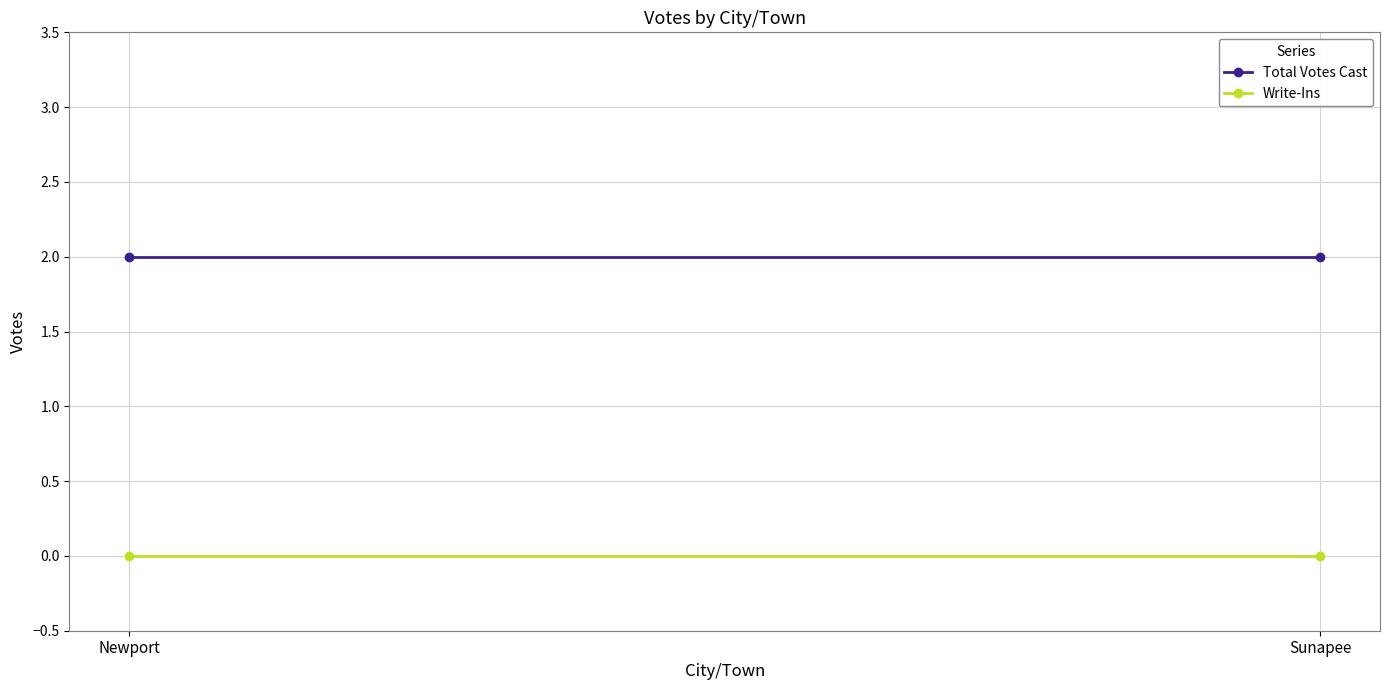

At which label does Write-Ins reach its minimum?

Newport